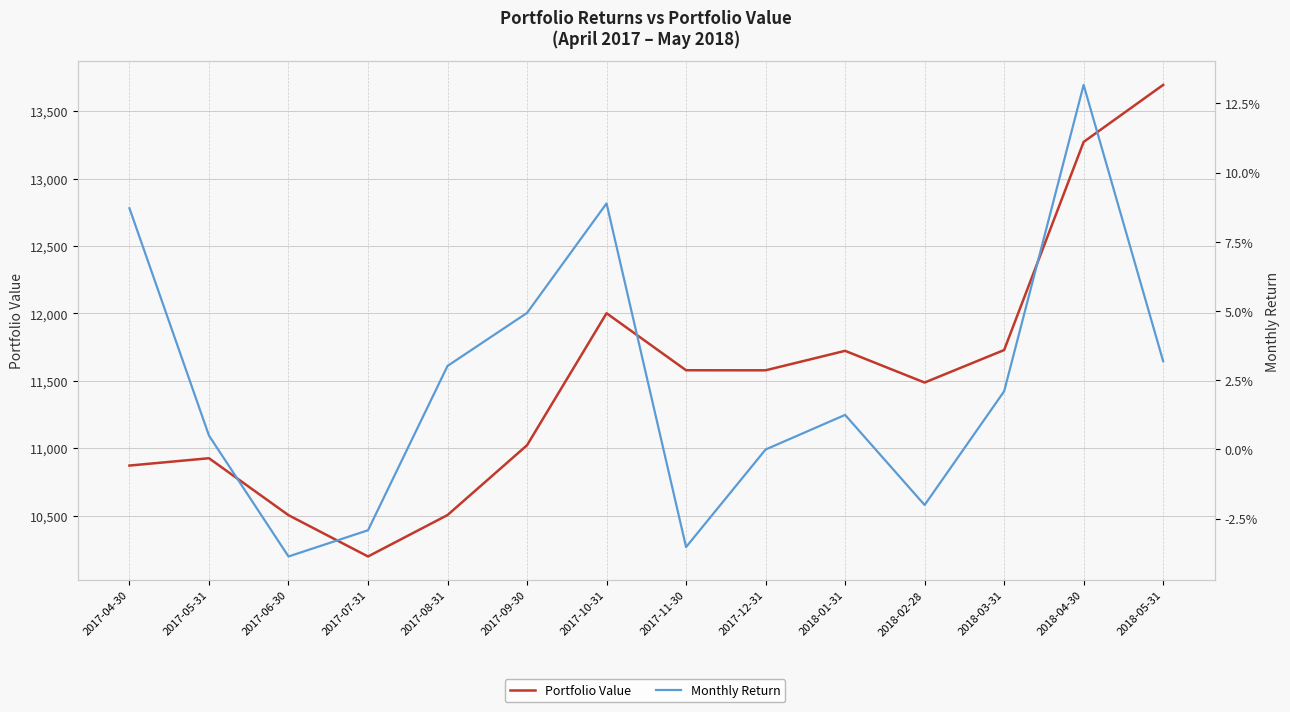

Which has a higher value, 2017-04-30 or 2018-02-28?

2018-02-28